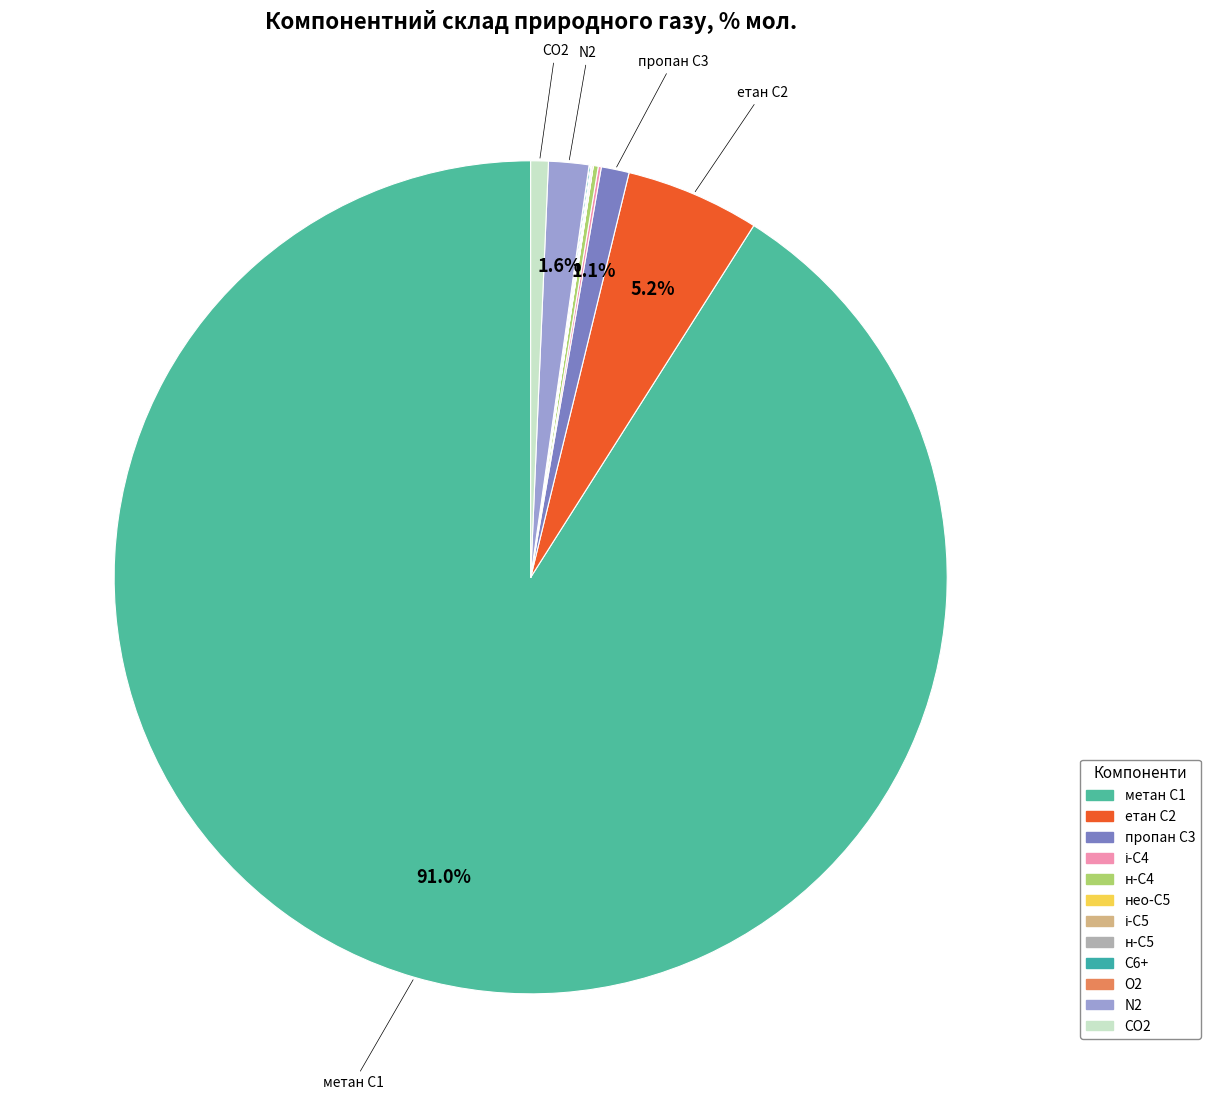

Which slice is the largest?

метан, С1